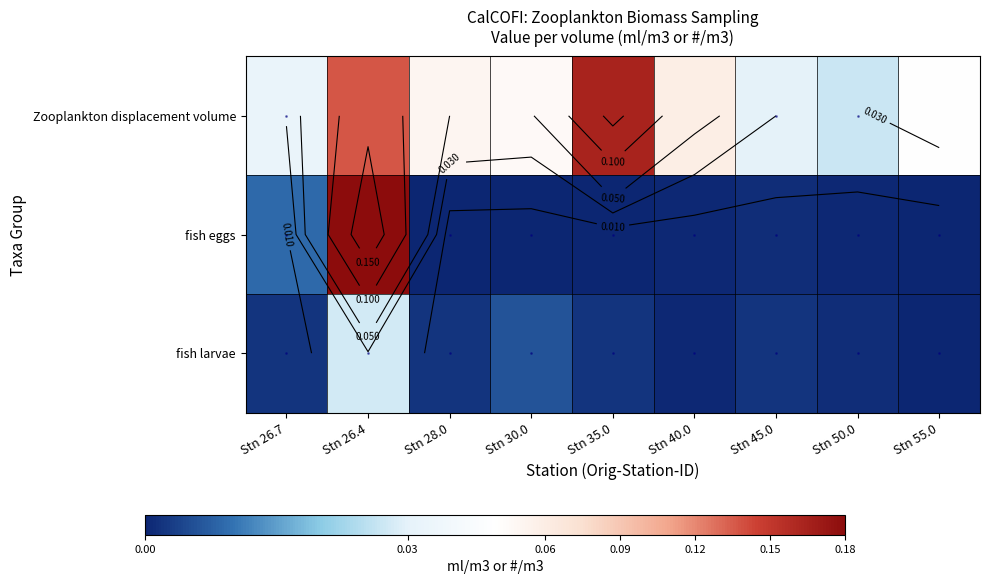

At how many categories does at least one series exceed 0?

9